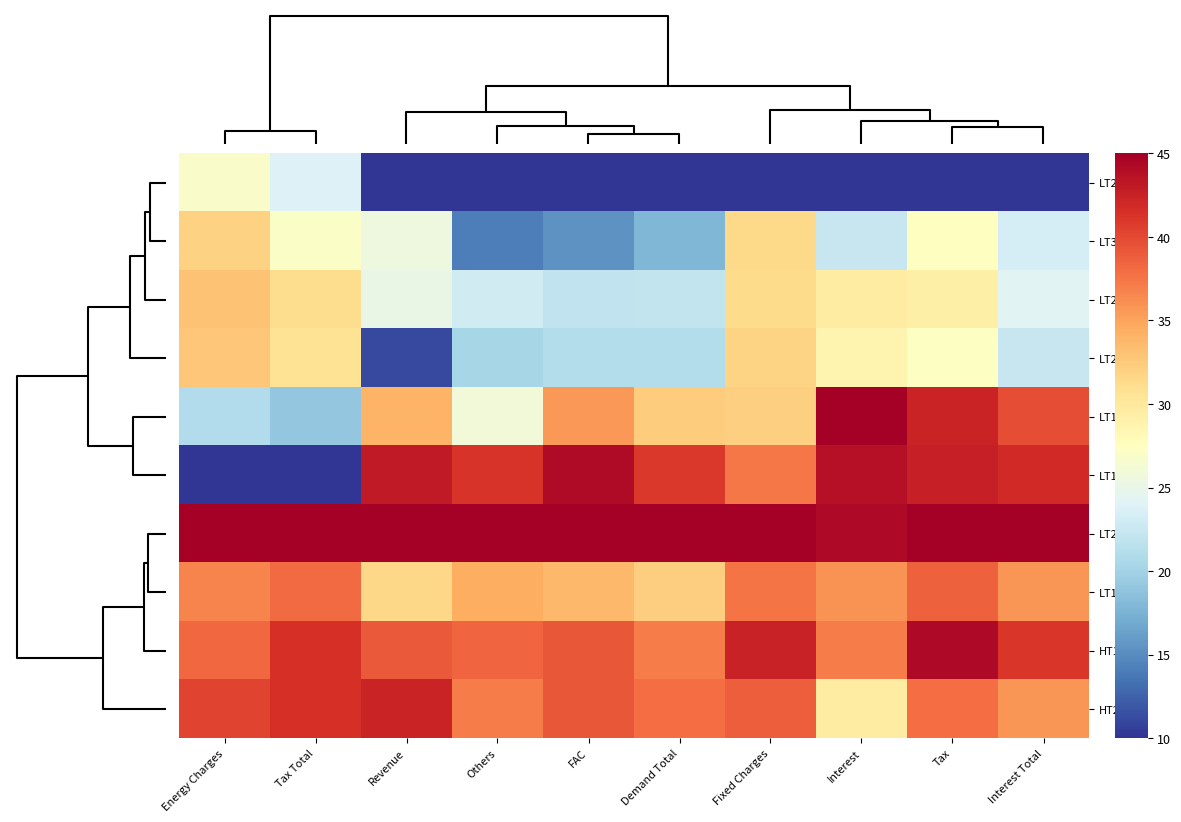

Which series has the widest spread of values?

LT1-BJ2